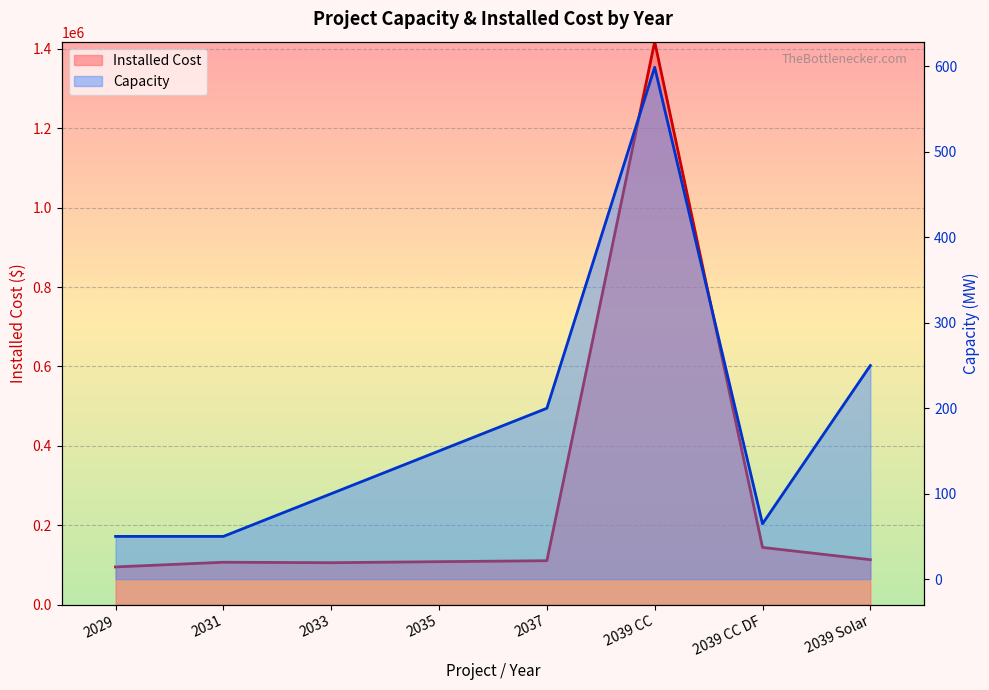

Where is Capacity nearest to the value 324?

2039 Solar